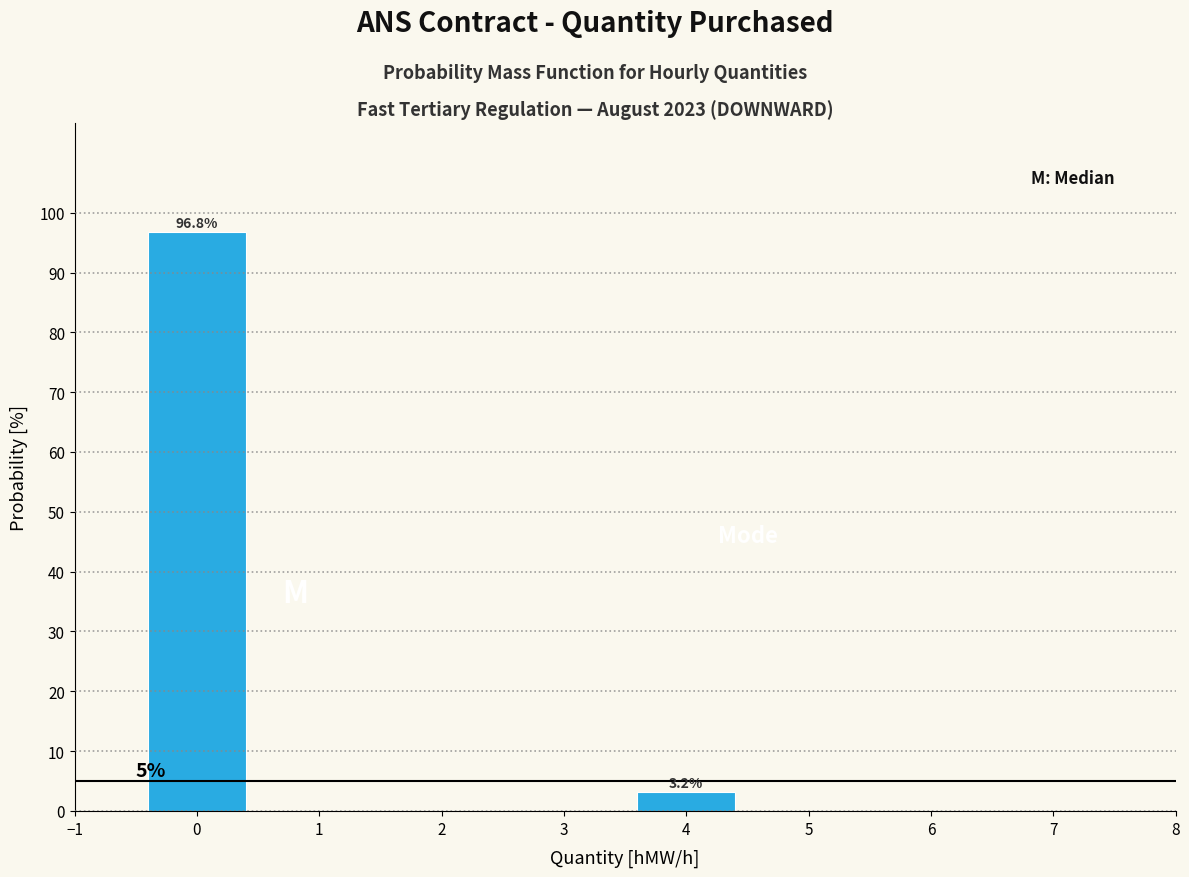

Which range on the x-axis has the tallest bar?

-0.5 to 0.5